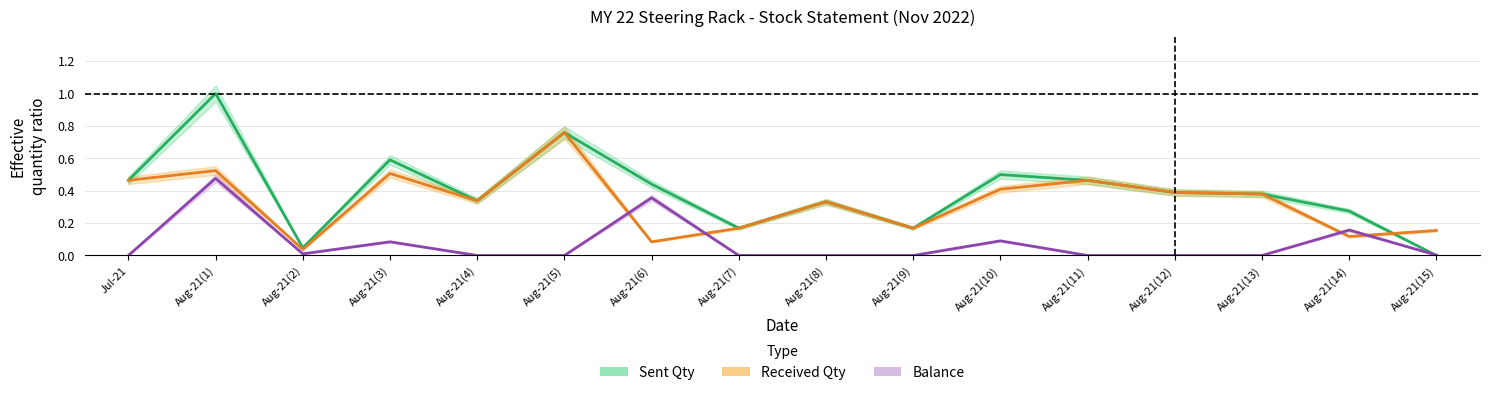

What is the label of the 12th point from the right?

Aug-21(4)